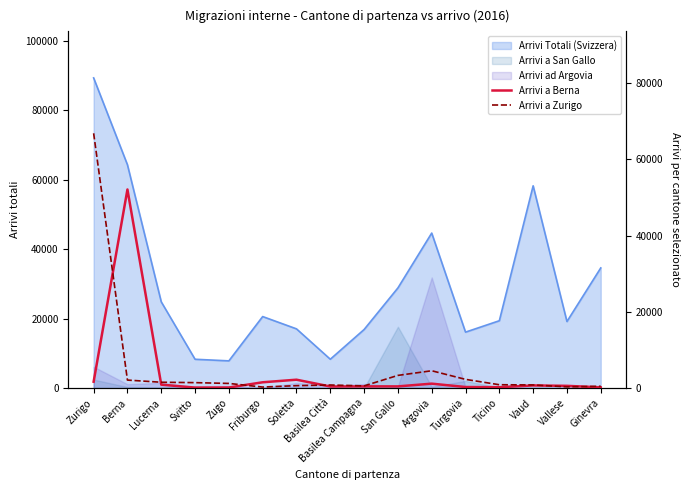

What position from the right is Svitto?

13